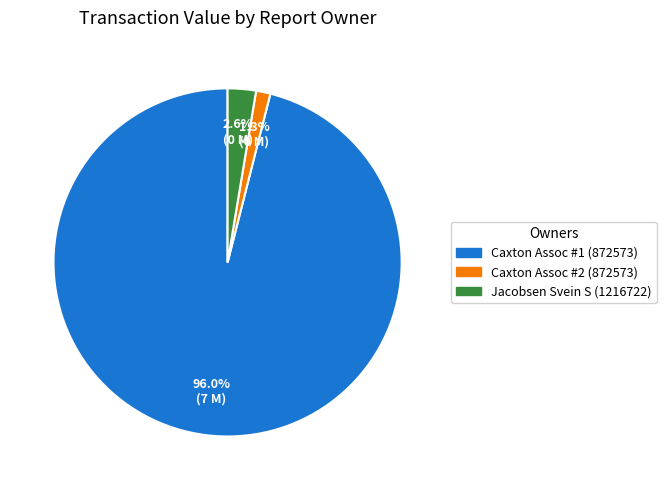

Is there any slice that represents more than half of the pie?

Yes